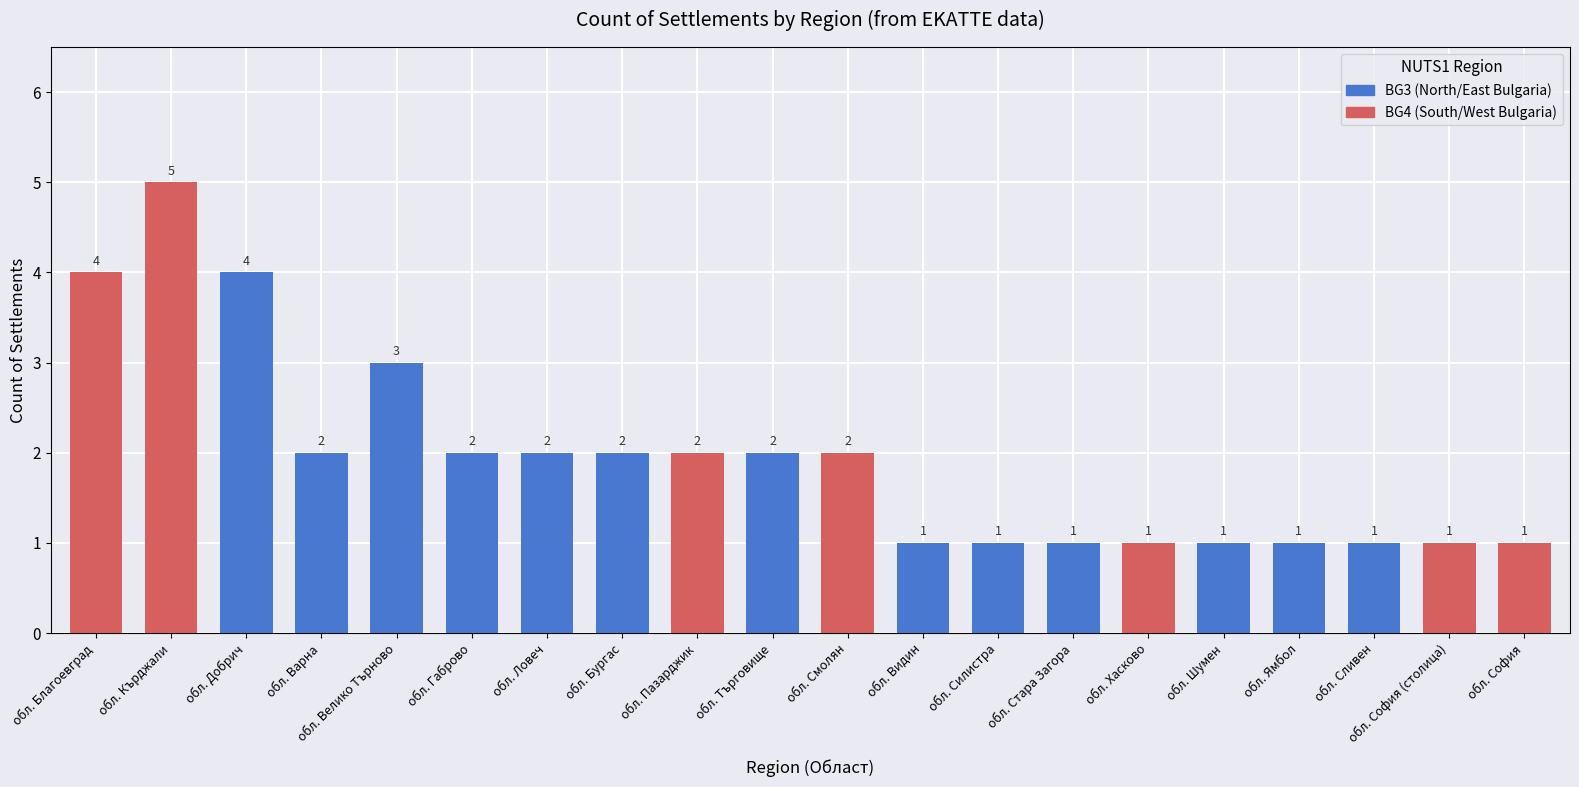

What is the sum of the values at обл. Видин and обл. Благоевград?

5